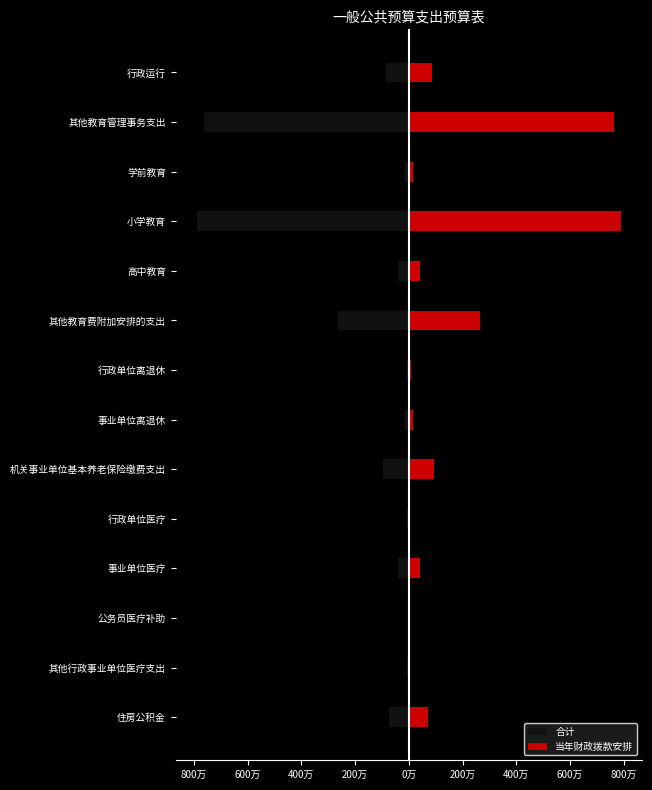

Are the bars horizontal?

Yes